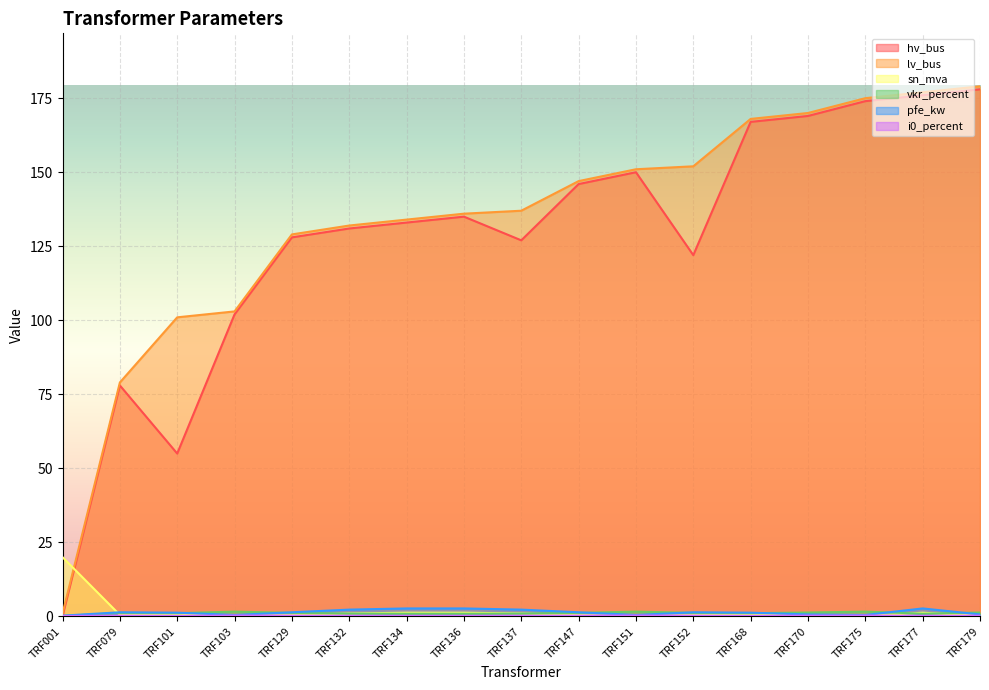

At which category is the sum across all series the highest?

TRF179